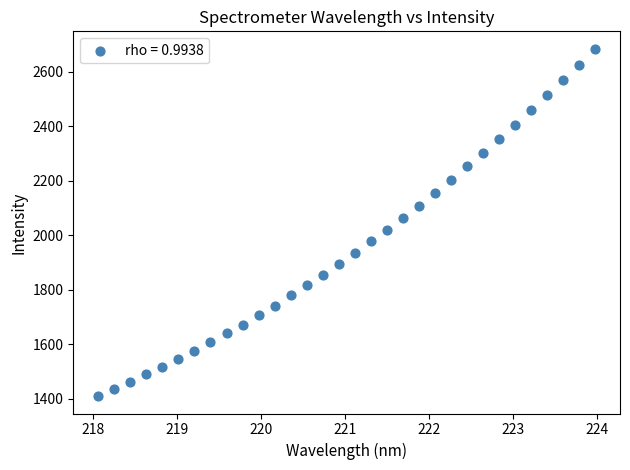

What is the range of Y values (max minus min)?

1274.8